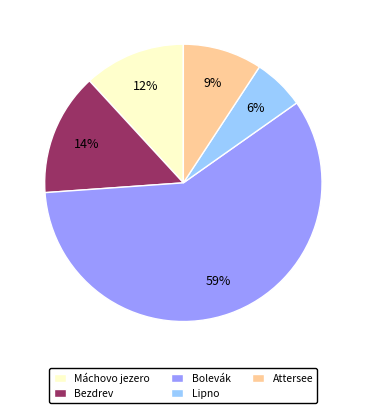

Is there any slice that represents more than half of the pie?

Yes